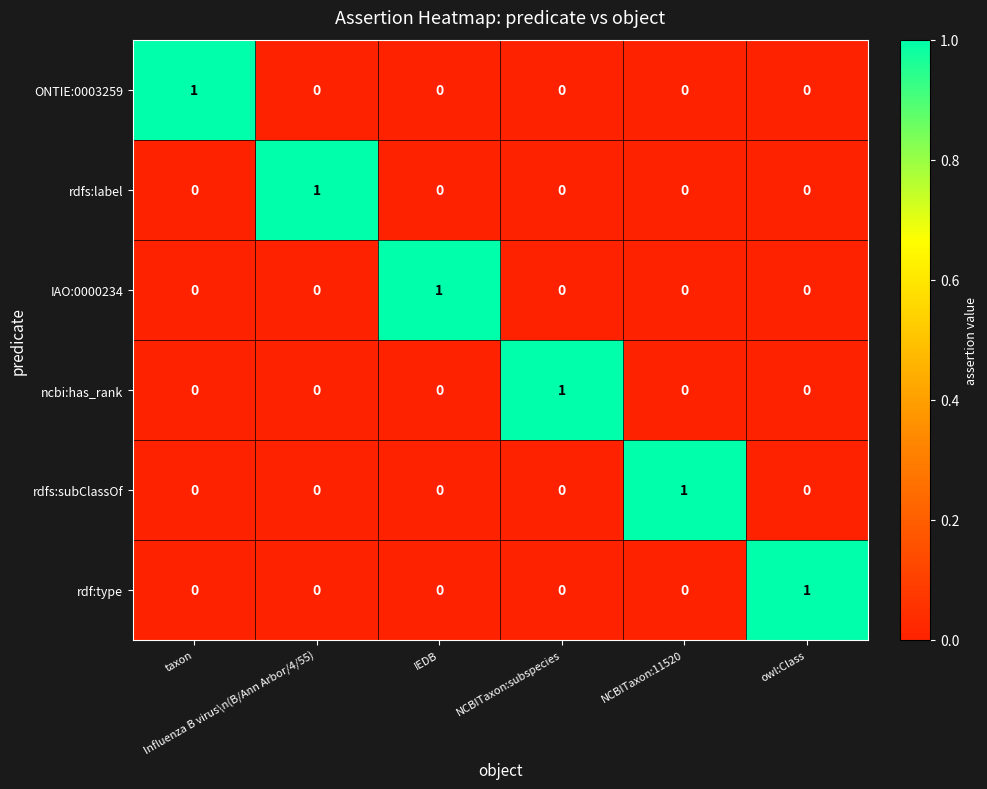

How many ncbi:has_rank values are between 0 and 1?

6